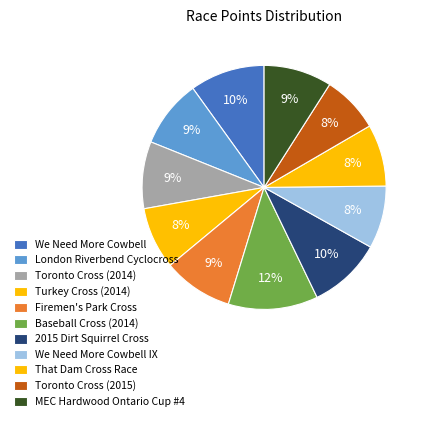

To the nearest percent, what is the difference between the That Dam Cross Race and We Need More Cowbell slice percentages?

2%